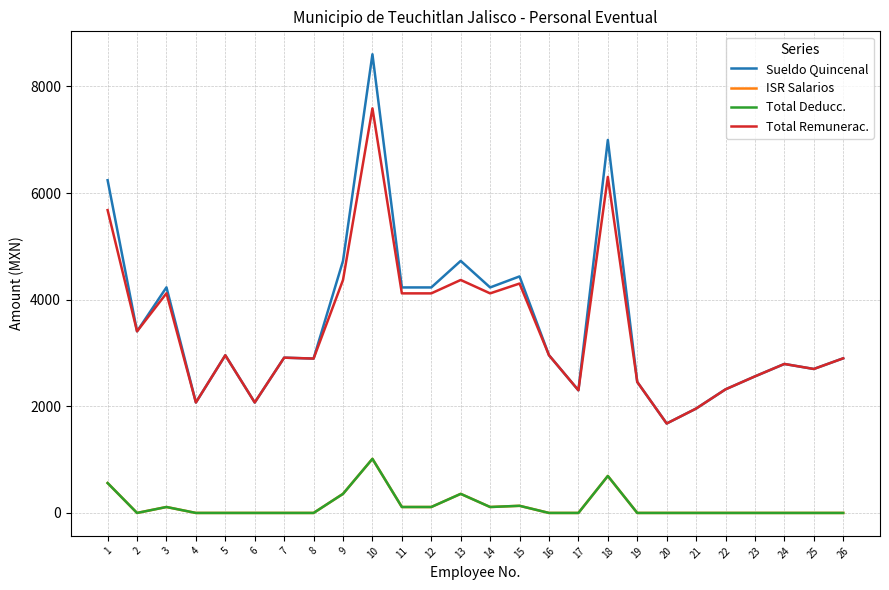

Which category has the lowest value in the Total Remunerac. series?

20